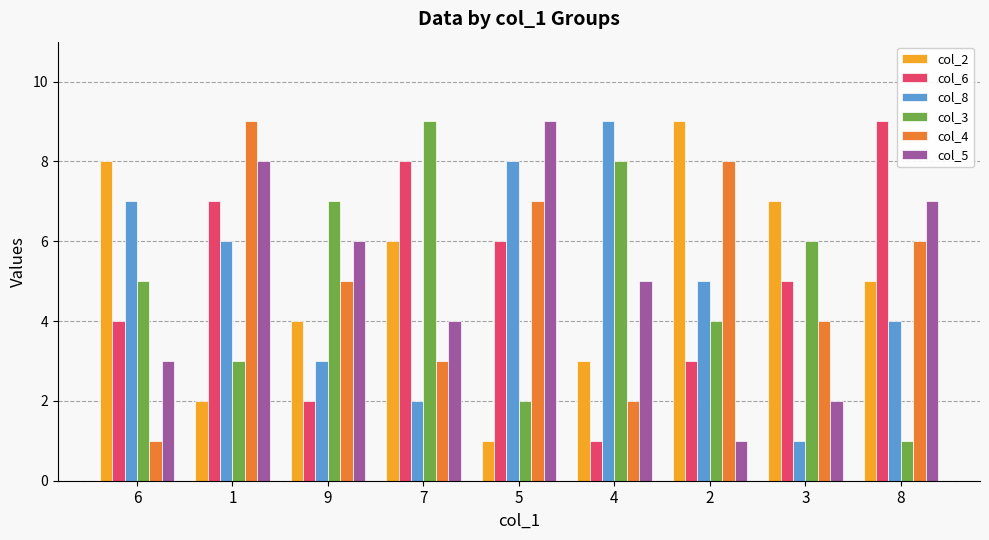

The col_4 series shows 4 at 2. True or false?

False